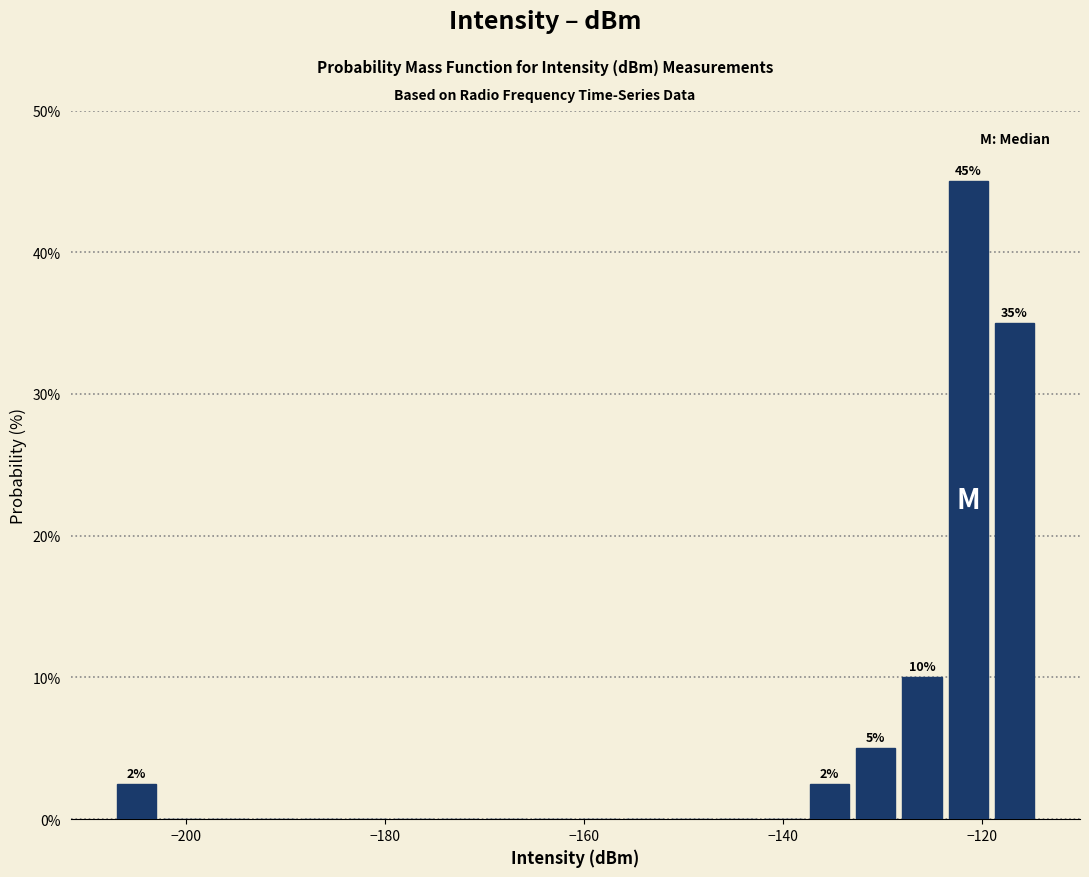

Read against the x-axis, roughly where is the centre of the tallest bar?

-122